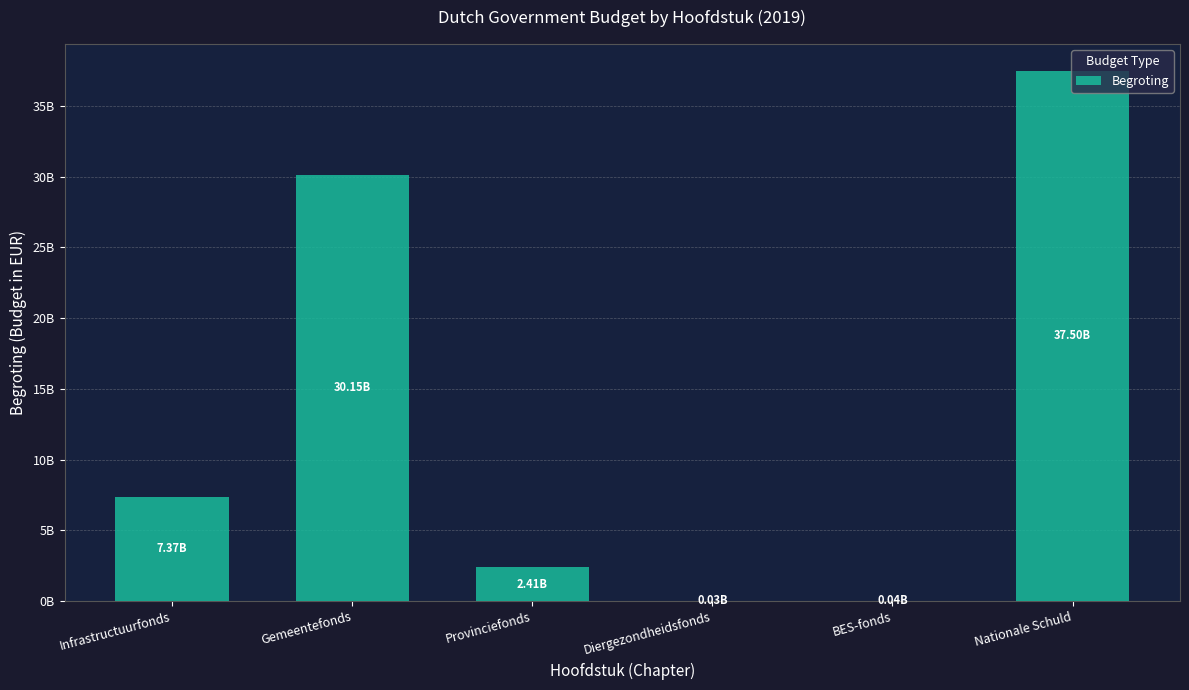

What position from the right is Gemeentefonds?

5